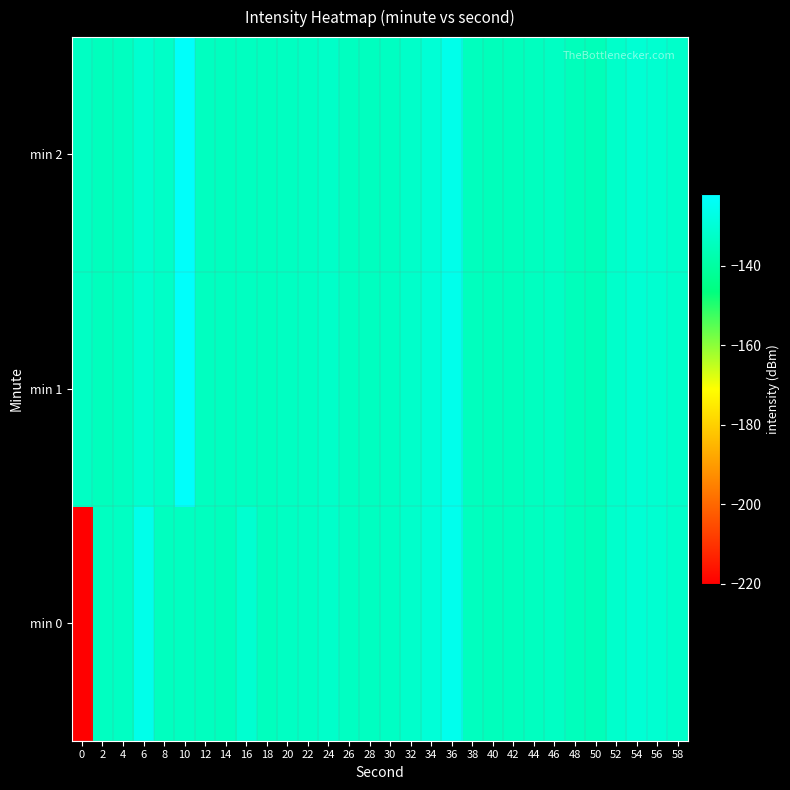

At which category does the chart reach its peak across all series?

10